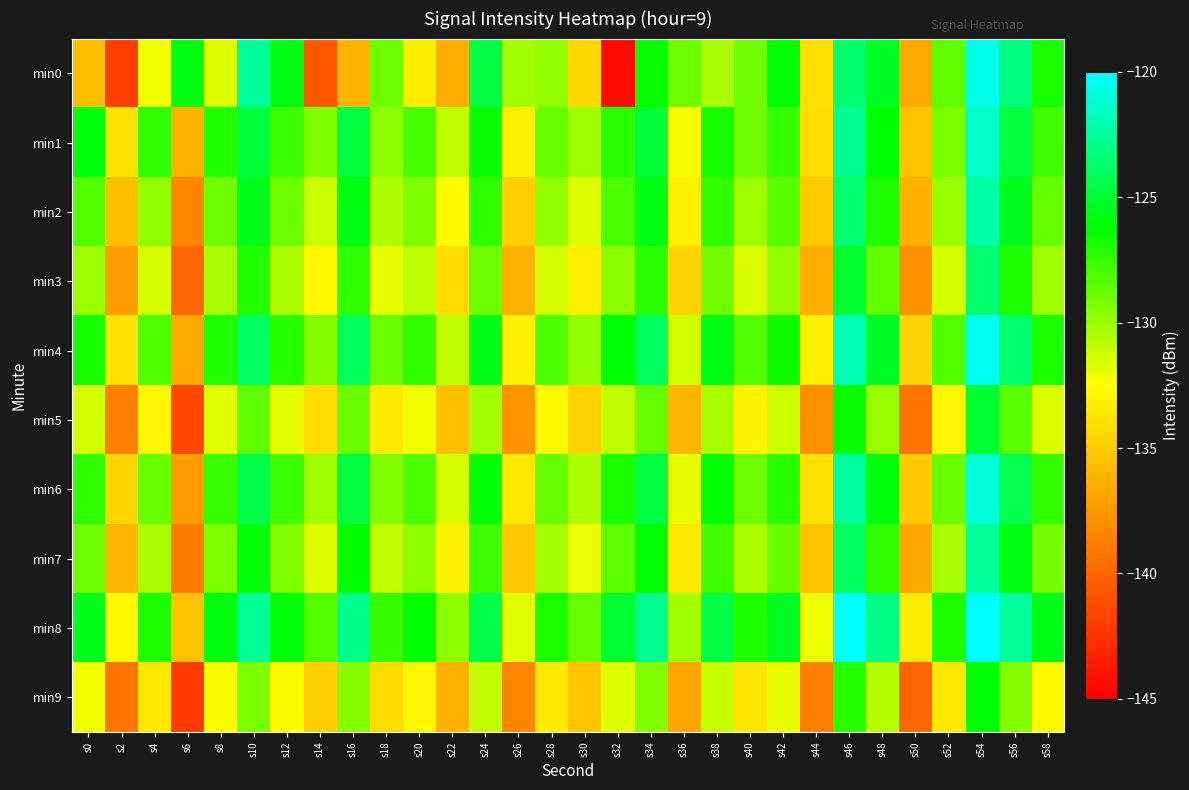

At which category is the sum across all series the highest?

s54